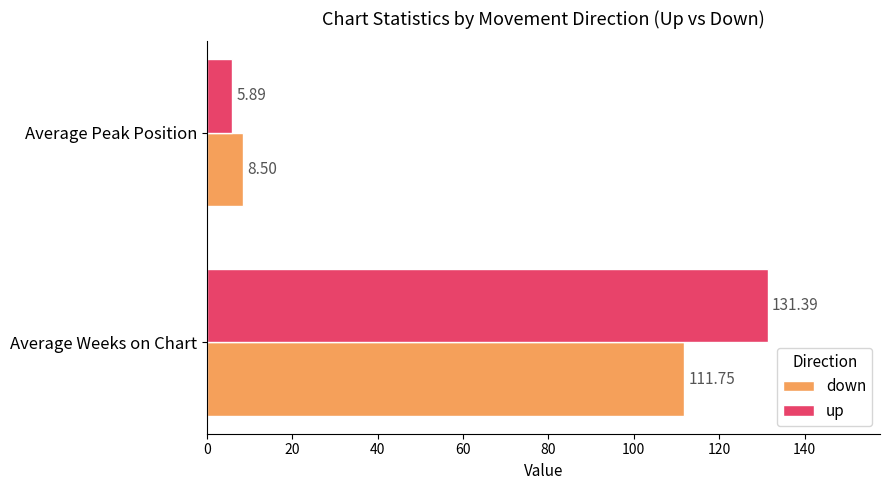

Which label corresponds to the largest value in the chart?

Average Weeks on Chart